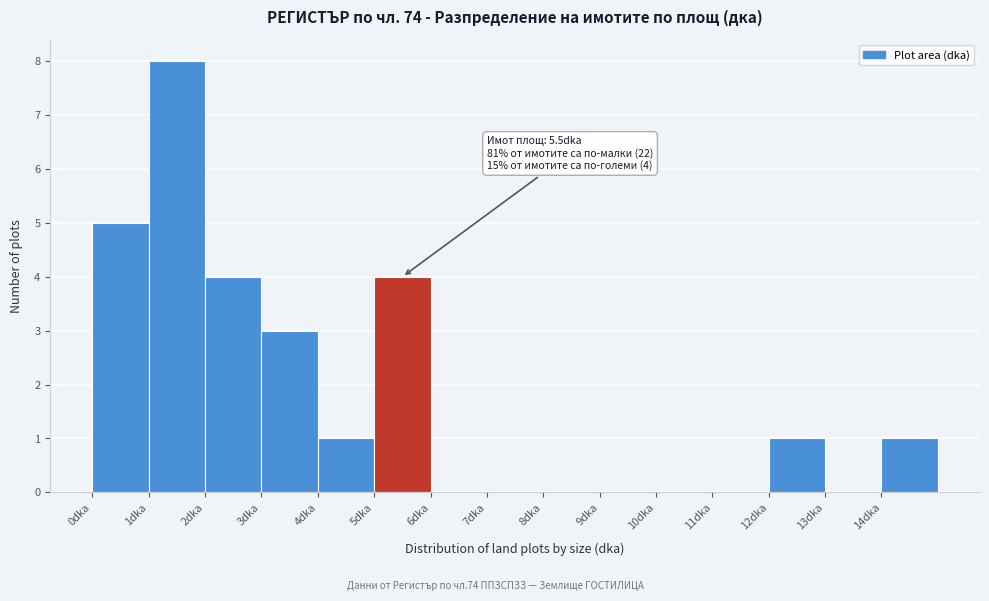

Over which range of the x-axis is the bar tallest?

1 to 2